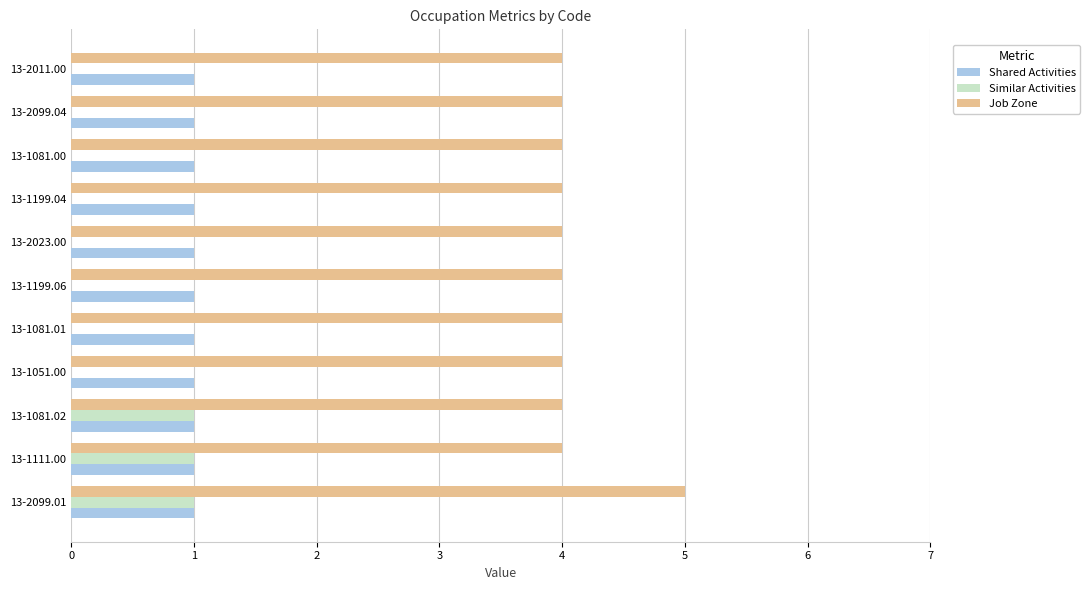

Which series changed the most between 13-1081.02 and 13-2011.00?

Similar Activities